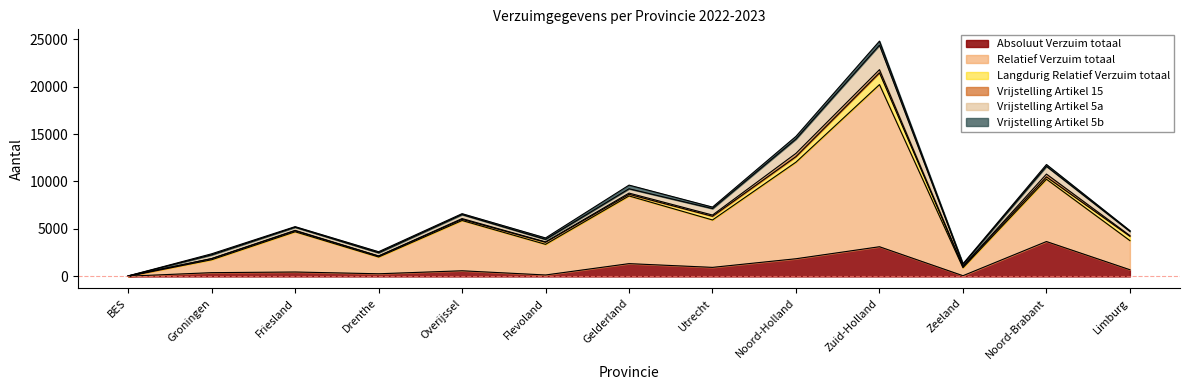

At which category is the sum across all series the highest?

Zuid-Holland